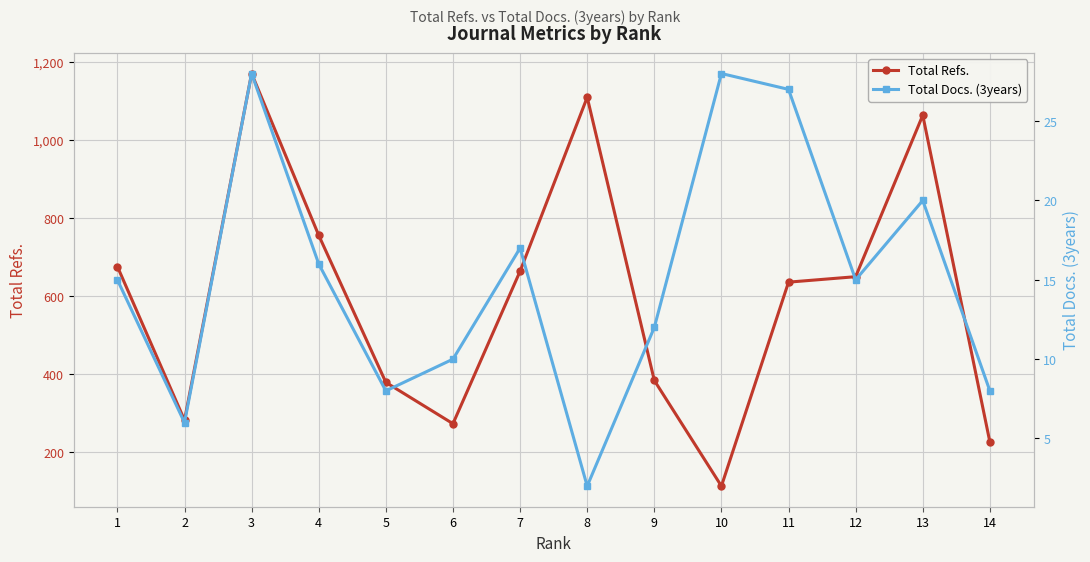

At how many categories does at least one series exceed 781?

3